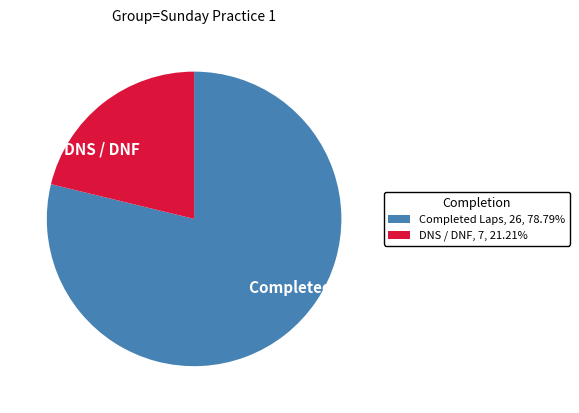

Is the sum of DNS / DNF and Completed Laps greater than half?

Yes